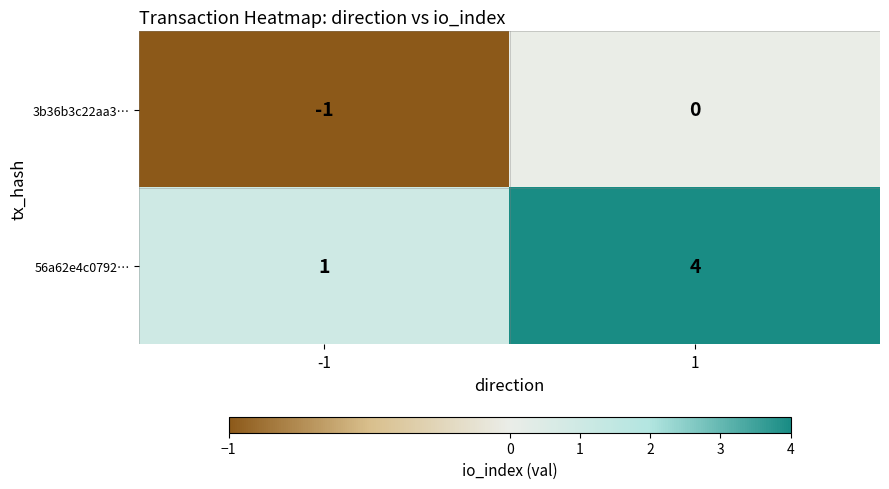

Which series has the largest range (max minus min)?

56a62e4c0792…